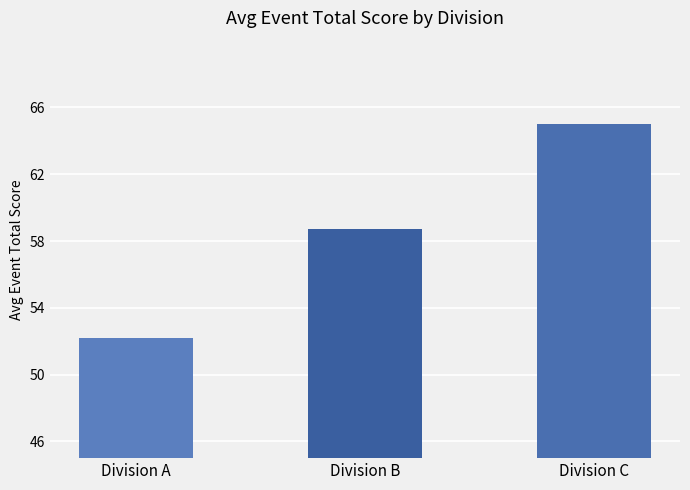

Count the number of categories in the chart.

3